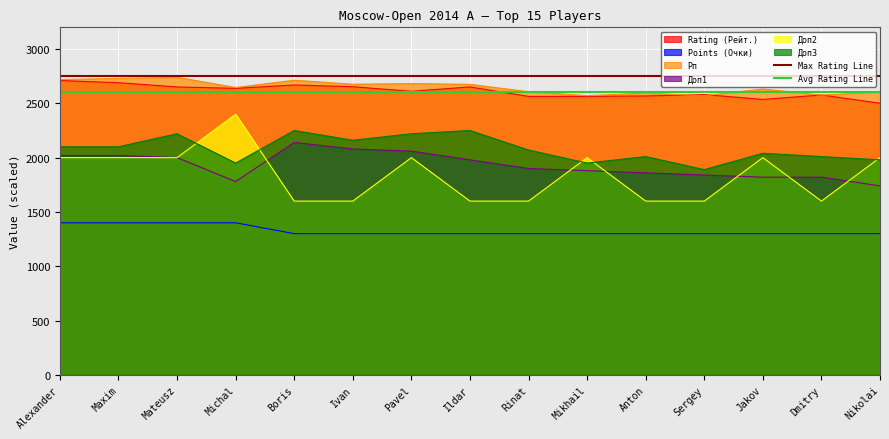

Is the value of Points (Очки) at Michal greater than the value of Доп3 at Jakov?

No